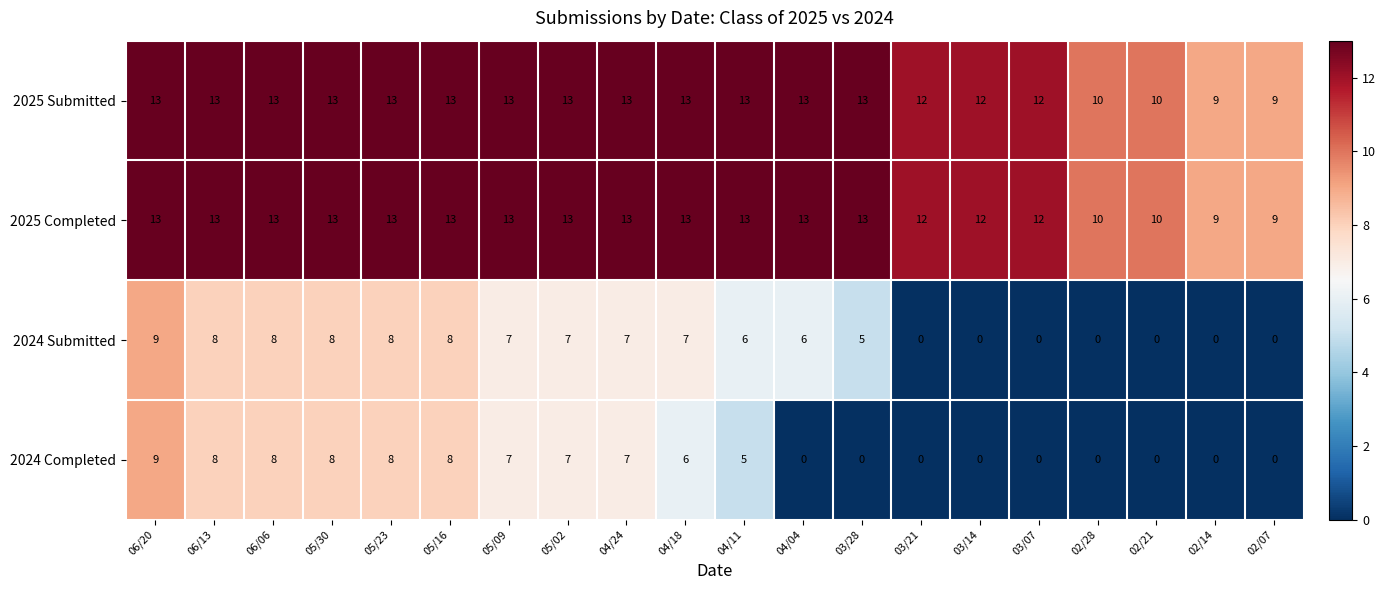

What is the highest value of the 2024 Completed series?

9